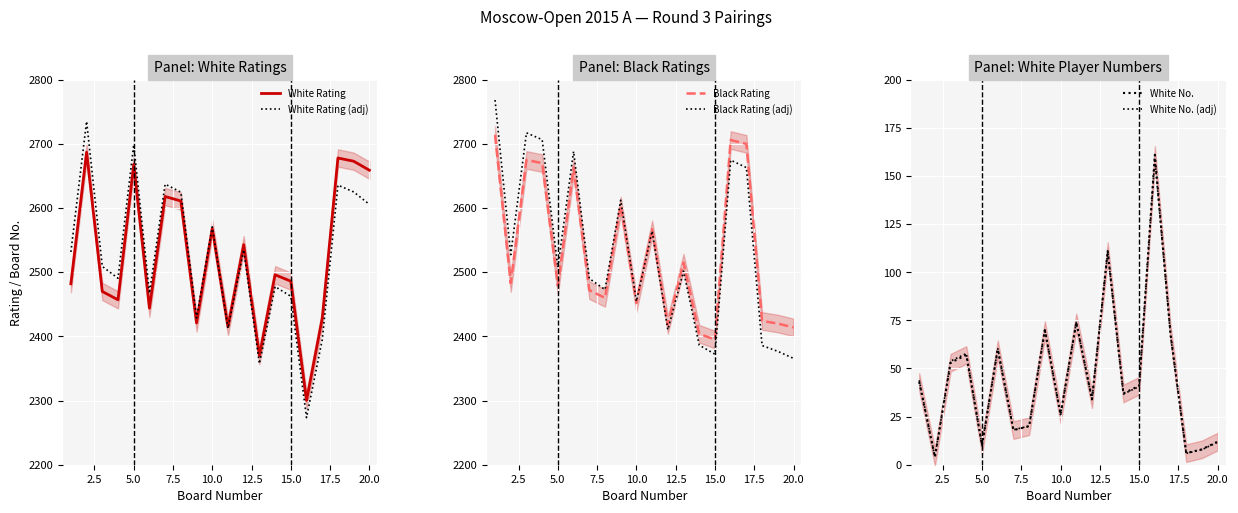

Is the value of White Rating (adj) at 5.0 greater than the value of White Rating at 15.0?

Yes